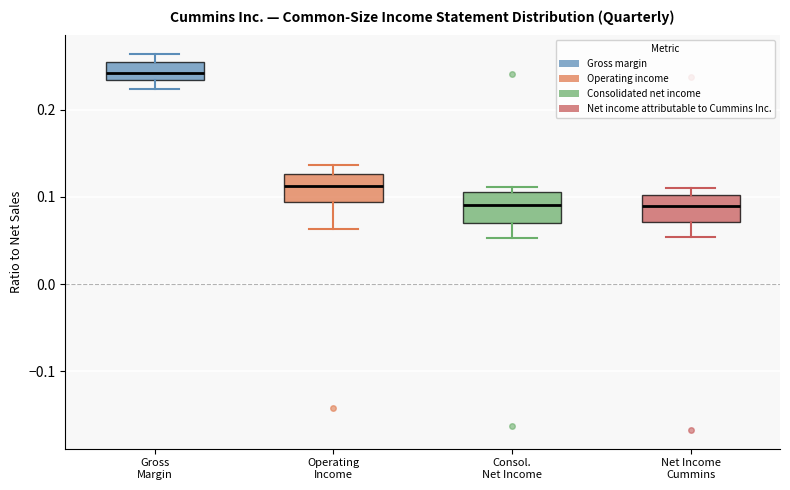

Reading left to right, transcribe this box plot: for each box, give where its median line is, the range the box spans, and where its two whiskers end, as read against the y-axis. The values are not printed on the chart, so give them approximately, as read against the axis.

Gross Margin: median 0.24, box 0.23 to 0.26, whiskers 0.22 to 0.26 (just above the box's upper edge)
Operating Income: median 0.11, box 0.09 to 0.13, whiskers 0.06 to 0.14
Consol. Net Income: median 0.09, box 0.07 to 0.11, whiskers 0.05 to 0.11 (just above the box's upper edge)
Net Income Cummins: median 0.09, box 0.07 to 0.10, whiskers 0.05 to 0.11